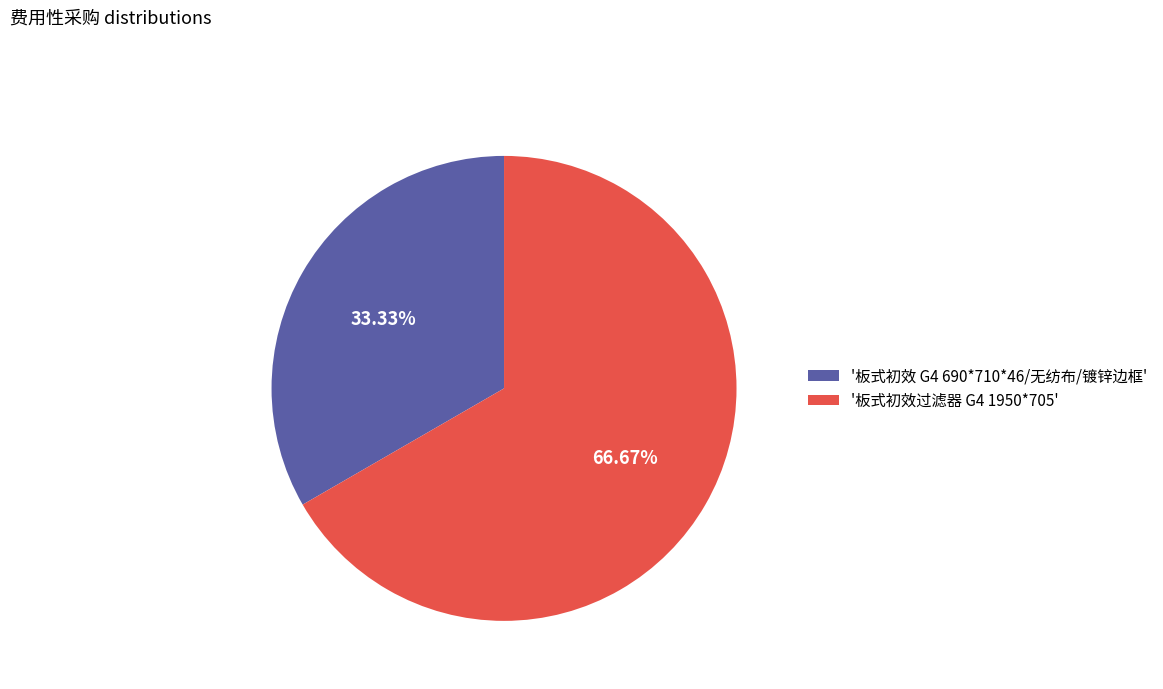

Is the sum of '板式初效 G4 690*710*46/无纺布/镀锌边框' and '板式初效过滤器 G4 1950*705' greater than half?

Yes